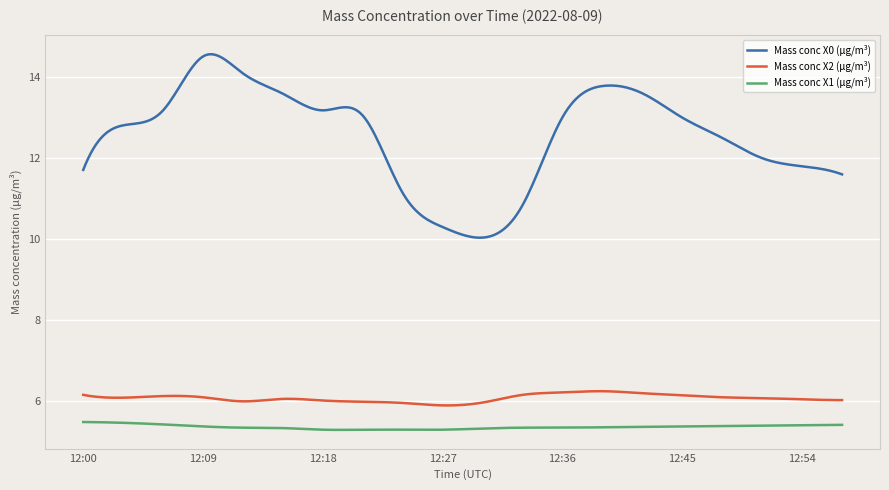

Count the number of data series in this chart.

3